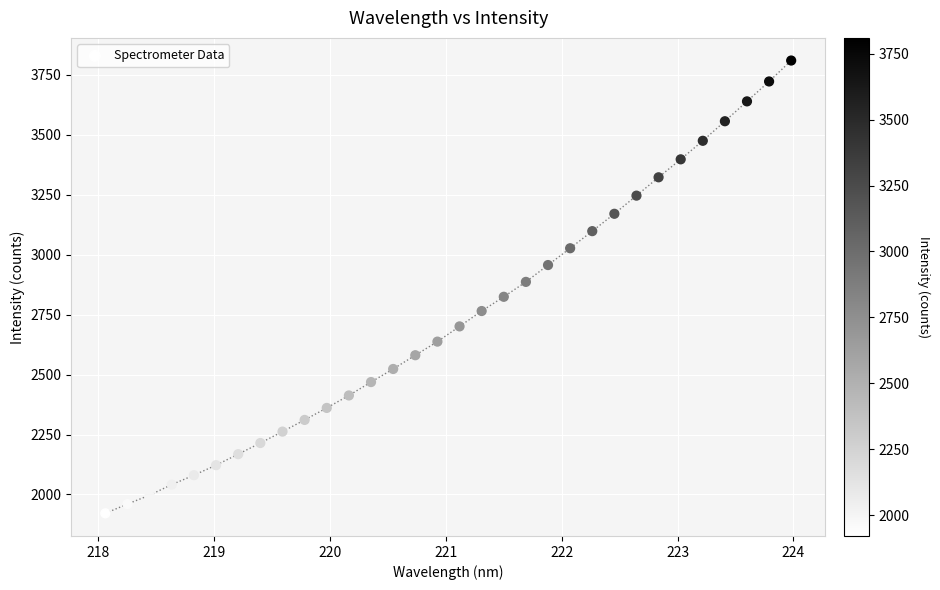

What is the range of X values (max minus min)?

5.9